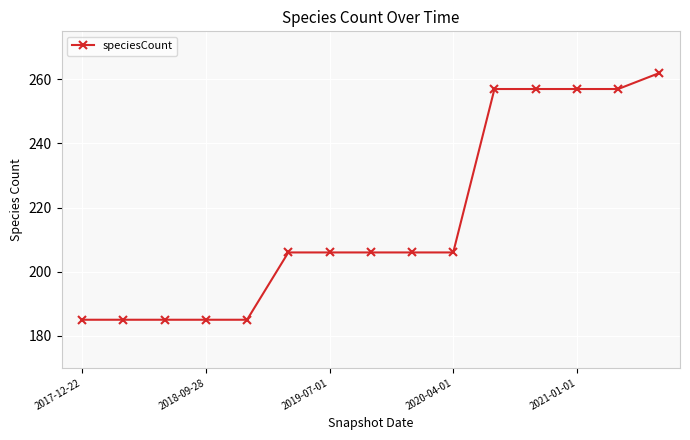

Reading left to right, transcribe all the data shown in this chart.

185	185	185	185	185	206	206	206	206	206	257	257	257	257	262